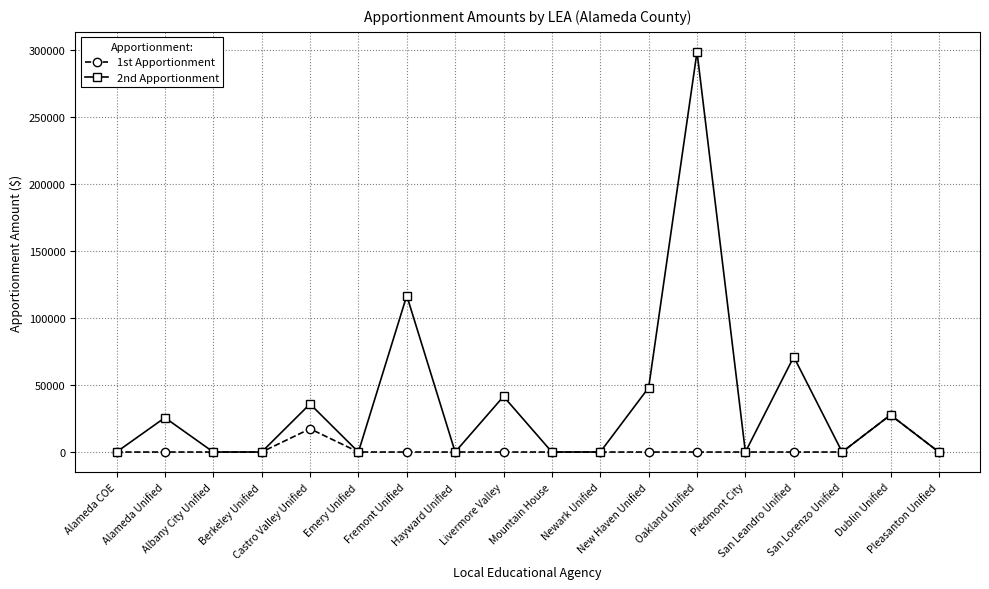

Reading right to left, extract all data points from this chart.

1st Apportionment: Pleasanton Unified=0	Dublin Unified=27679	San Lorenzo Unified=0	San Leandro Unified=0	Piedmont City=0	Oakland Unified=0	New Haven Unified=0	Newark Unified=0	Mountain House=0	Livermore Valley=0	Hayward Unified=0	Fremont Unified=0	Emery Unified=0	Castro Valley Unified=17341	Berkeley Unified=0	Albany City Unified=0	Alameda Unified=0	Alameda COE=0
2nd Apportionment: Pleasanton Unified=0	Dublin Unified=27679	San Lorenzo Unified=0	San Leandro Unified=71057	Piedmont City=0	Oakland Unified=298678	New Haven Unified=48062	Newark Unified=0	Mountain House=0	Livermore Valley=41502	Hayward Unified=0	Fremont Unified=116734	Emery Unified=0	Castro Valley Unified=35873	Berkeley Unified=0	Albany City Unified=0	Alameda Unified=25646	Alameda COE=0